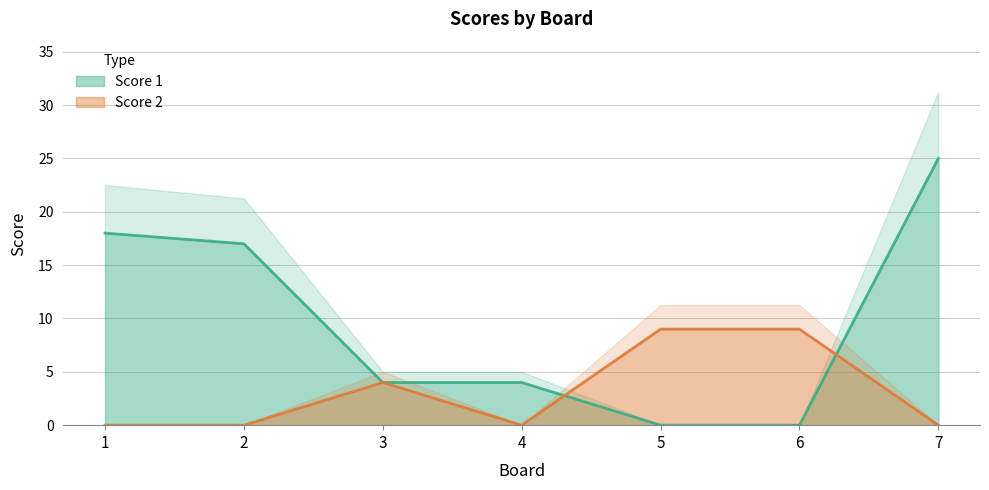

Does the chart have visible grid lines?

Yes